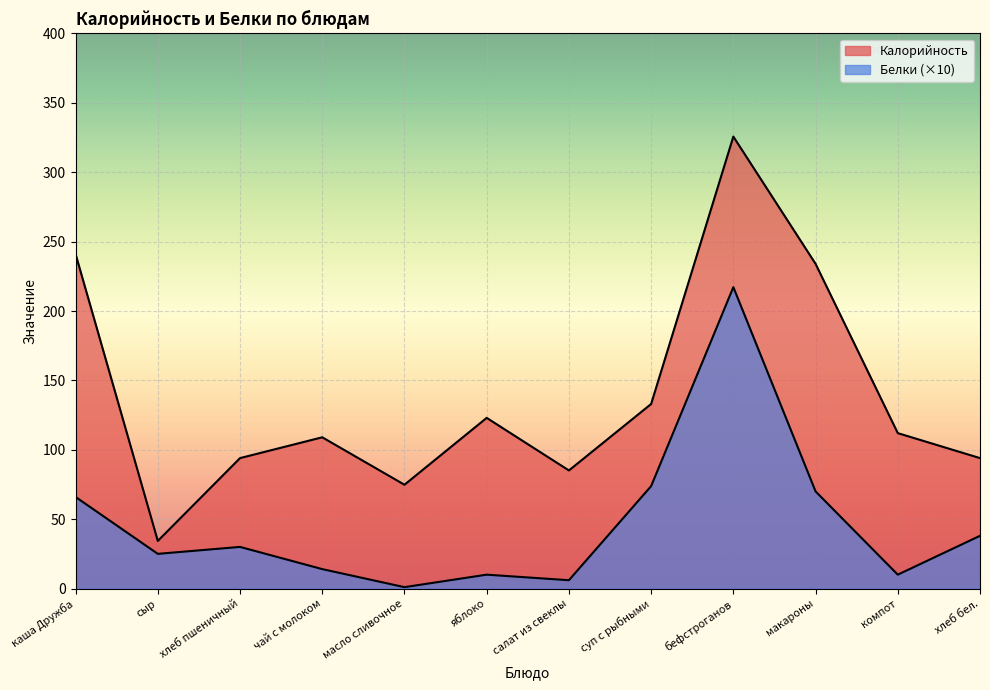

Between яблоко and салат из свеклы, which series saw the biggest shift?

Калорийность